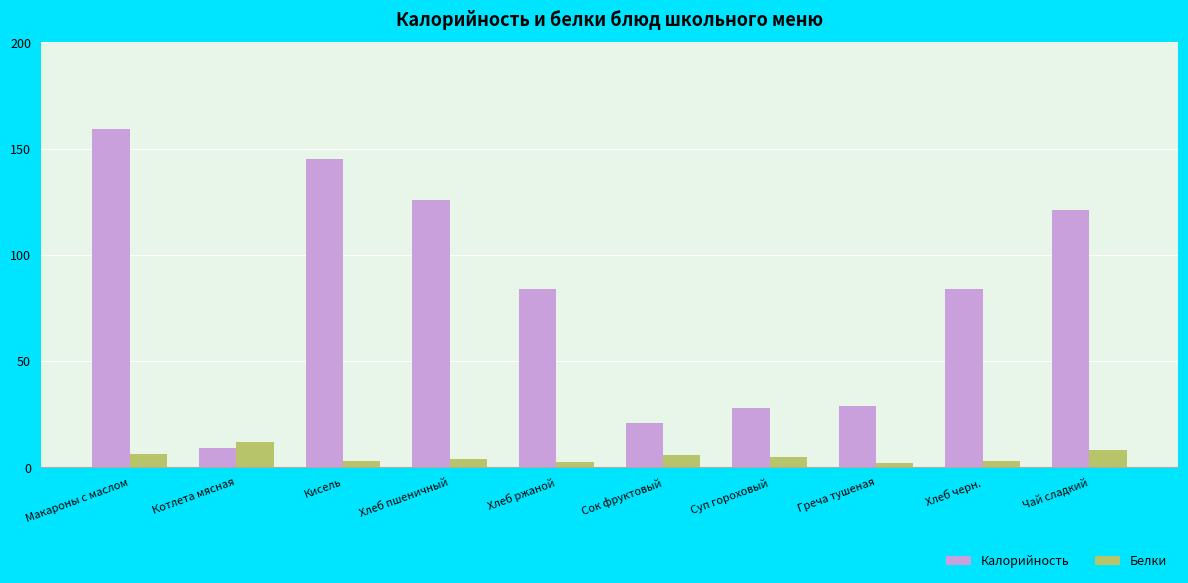

Which series has the largest total across all categories?

Калорийность